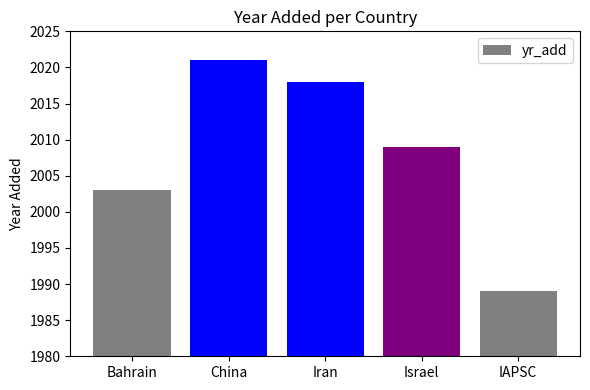

What is the minimum value shown in the chart?

1989